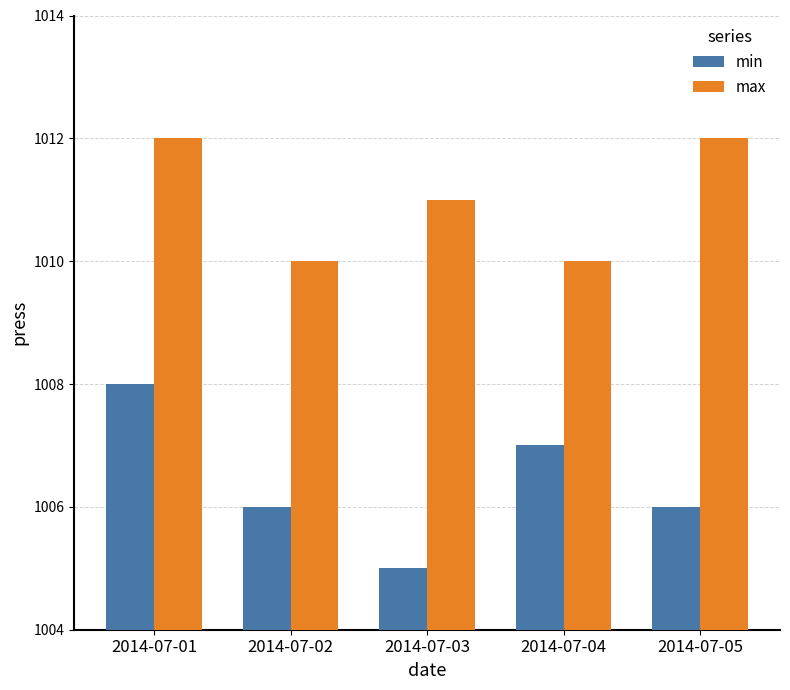

Where is max nearest to the value 1011?

2014-07-03